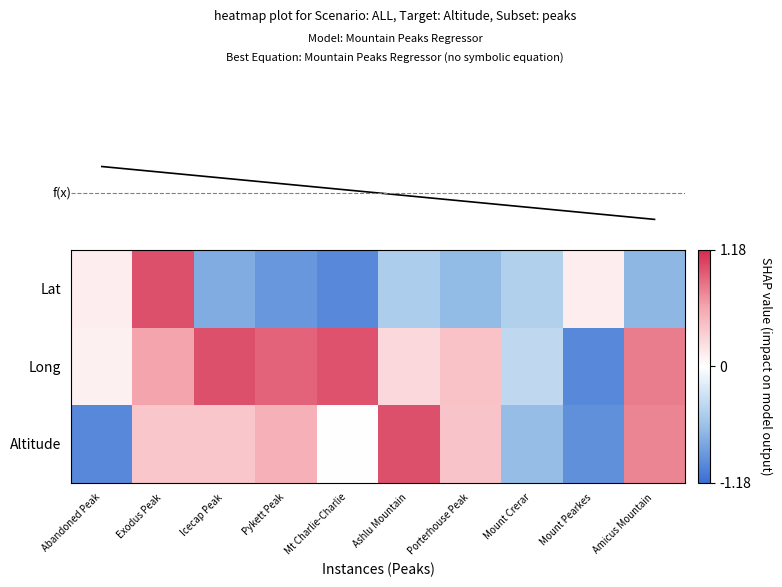

How many series are shown in this chart?

3